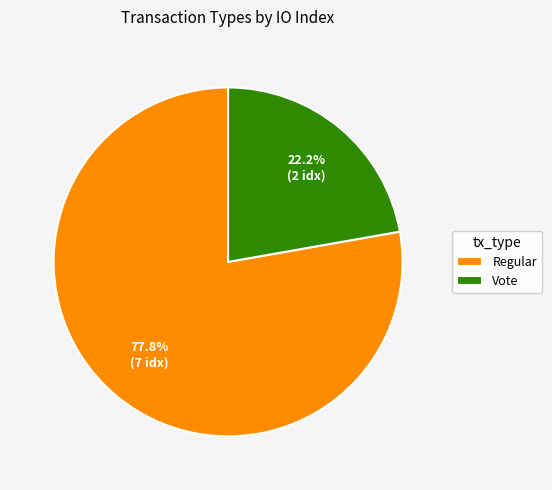

Is it true that Vote is 22% of the pie?

True